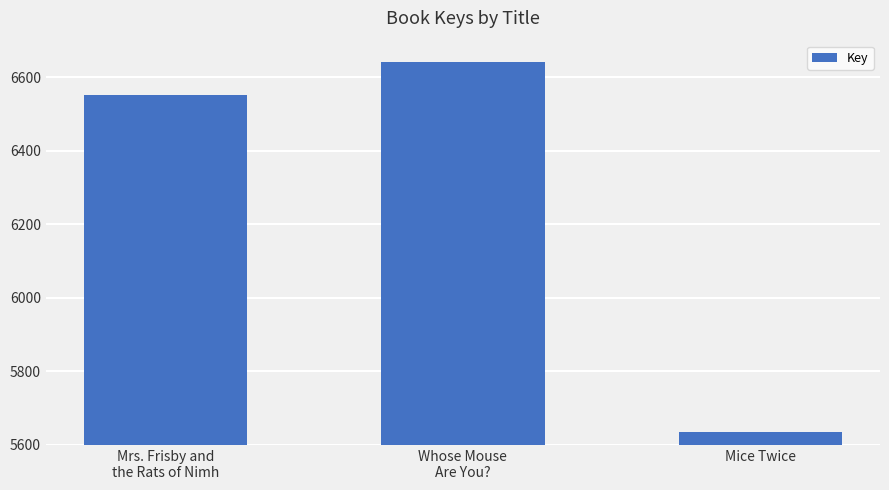

What is the label of the 2nd bar from the left?

Whose Mouse
Are You?